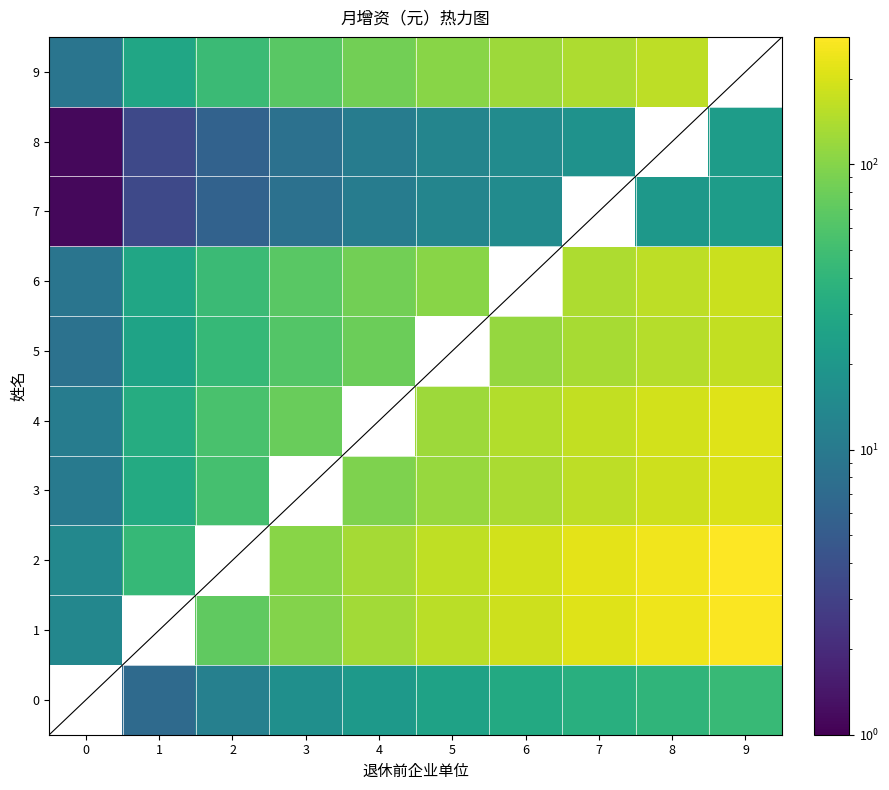

The value of 0 at 4 is 21.2. True or false?

True